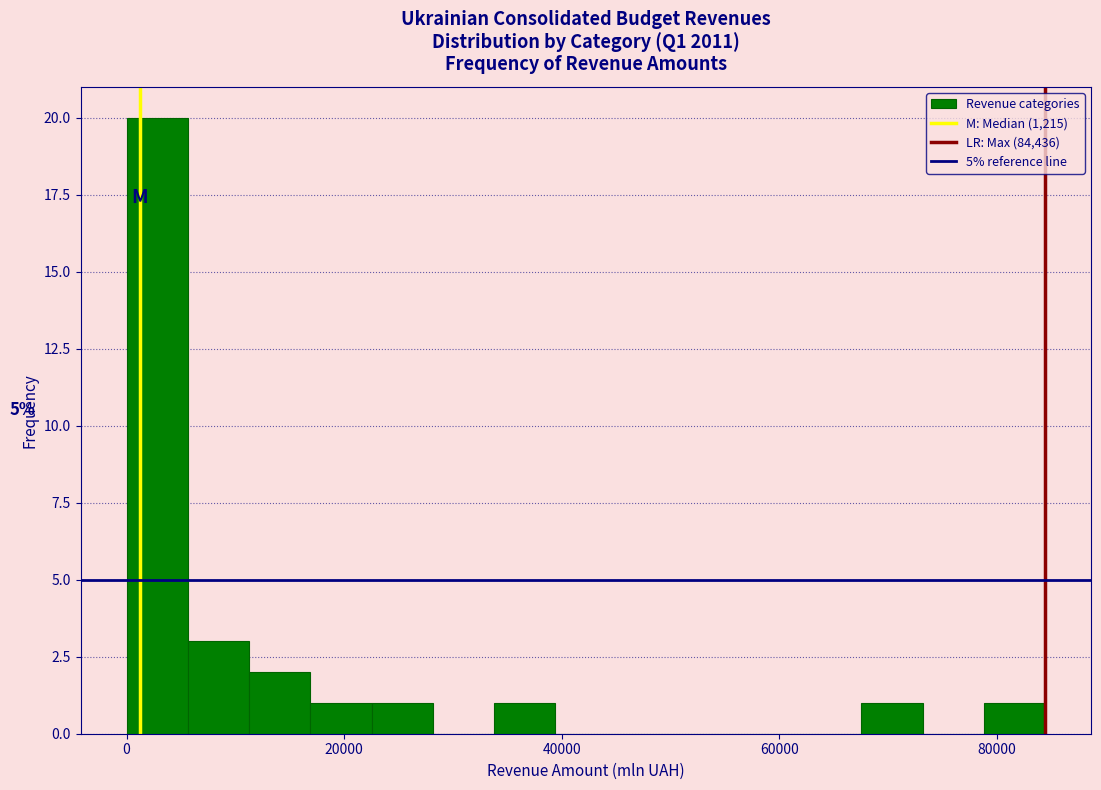

Read against the x-axis, roughly where is the centre of the tallest bar?

2000